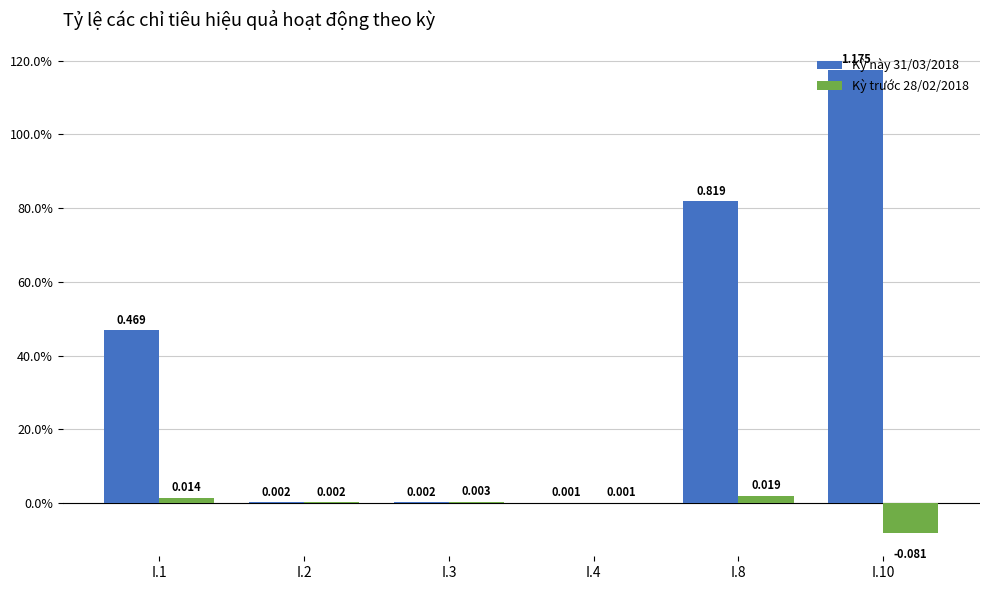

What are all the series names shown in the legend?

Kỳ này 31/03/2018, Kỳ trước 28/02/2018